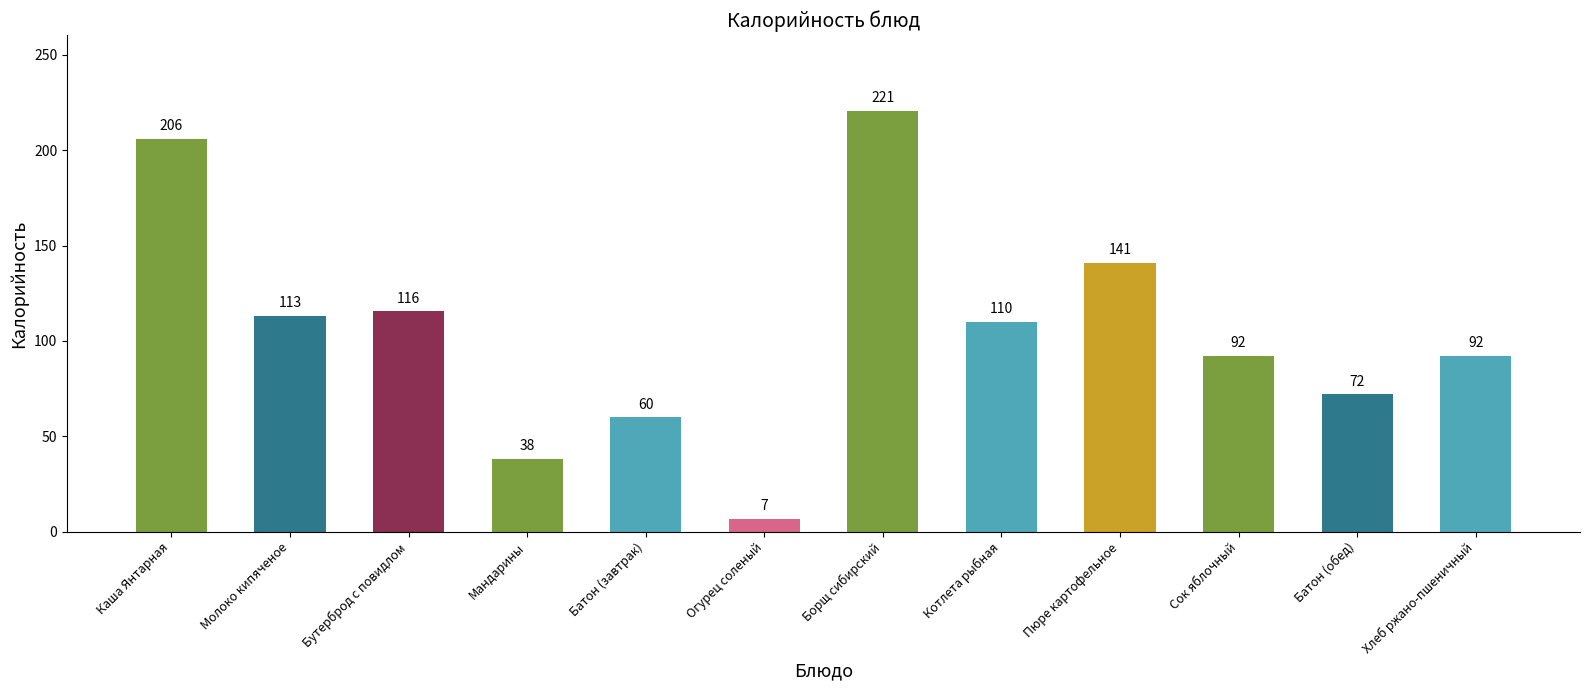

What is the change in value from Каша Янтарная to Огурец соленый?

-199.3